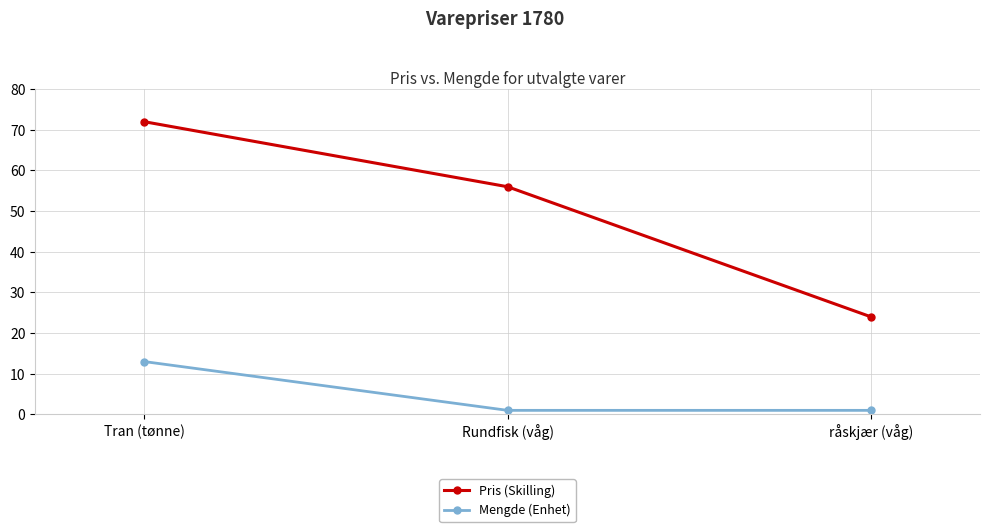

How many lines are shown in the chart?

2